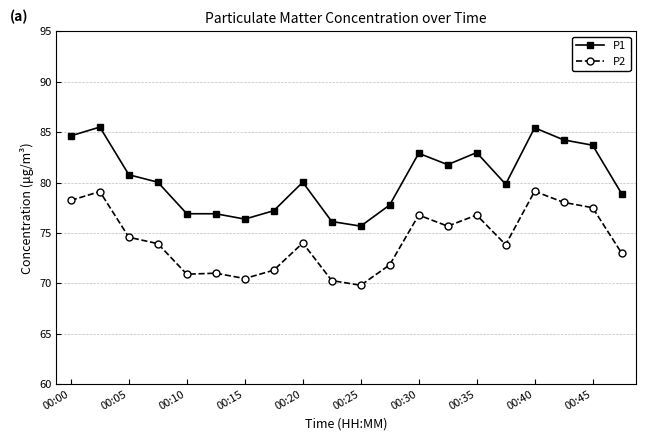

True or false: P1 has more than 0 points higher than both neighbors.

True